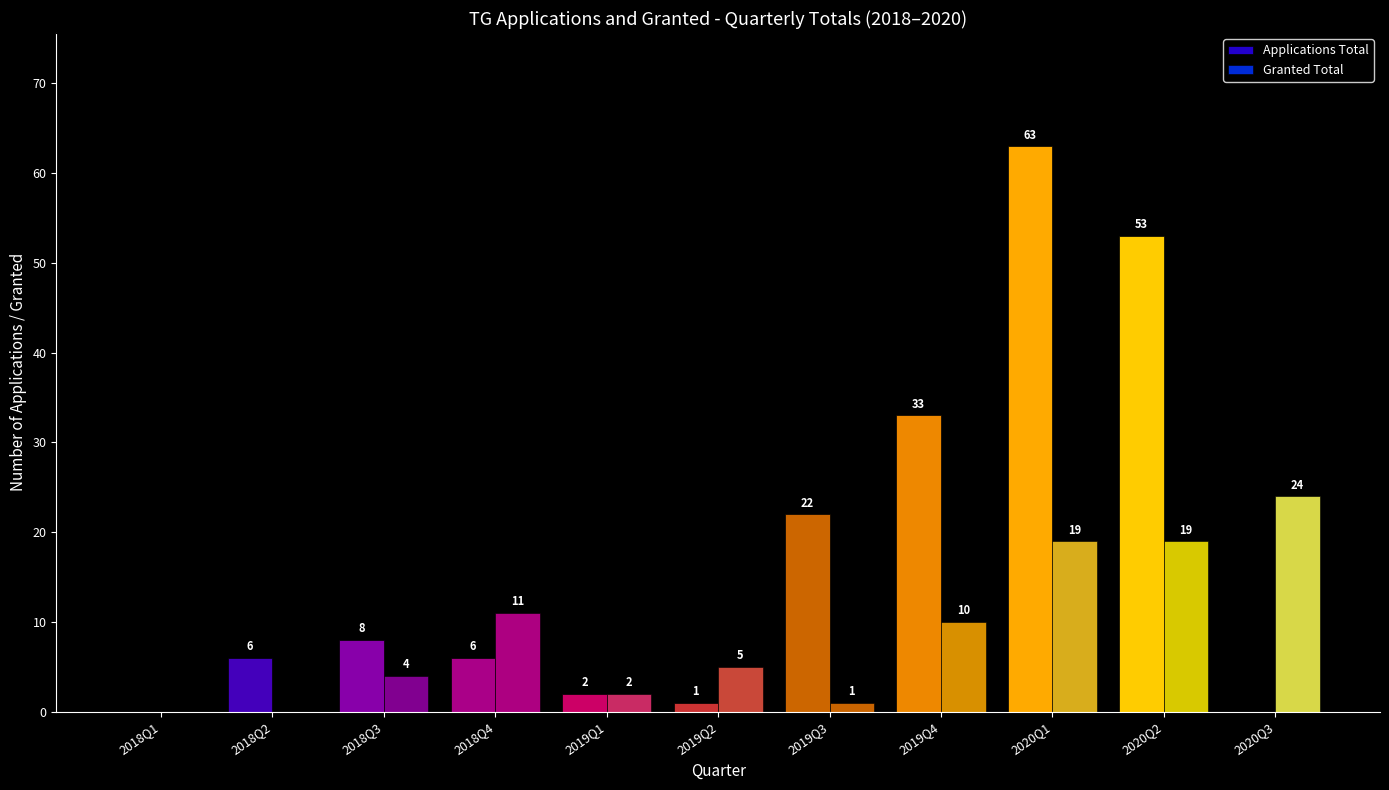

List the series in order of their peak value, lowest first.

Granted Total, Applications Total